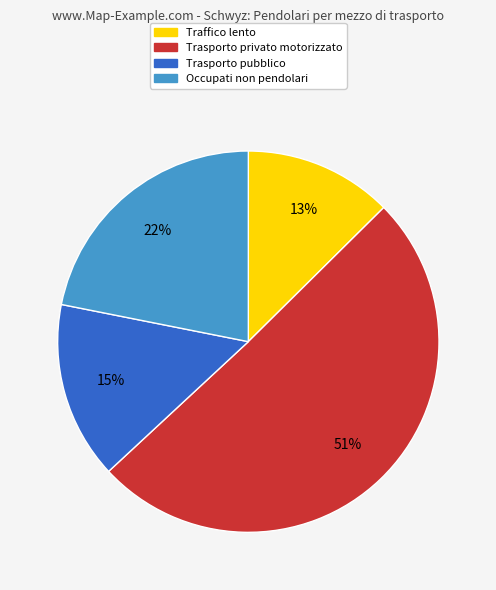

Combined, do Trasporto pubblico and Traffico lento account for over 50%?

No